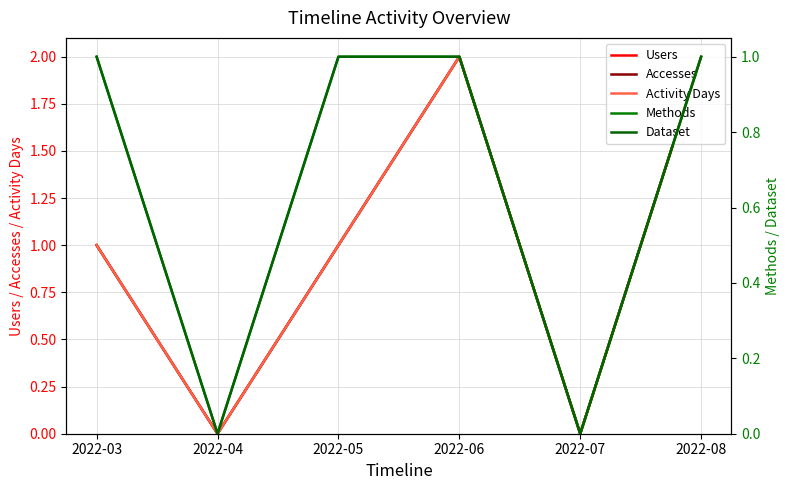

Reading right to left, list all the values displayed in this chart.

Users: 2	0	2	1	0	1
Accesses: 2	0	2	1	0	1
Activity Days: 2	0	2	1	0	1
Methods: 1	0	1	1	0	1
Dataset: 1	0	1	1	0	1